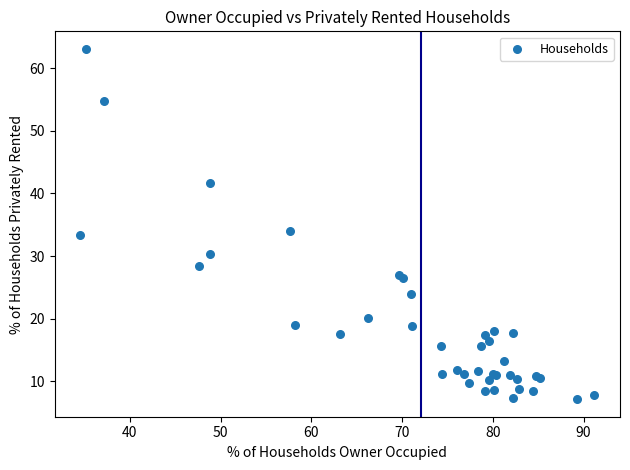

What Y value in the scatter plot is closest to 35?

34.1